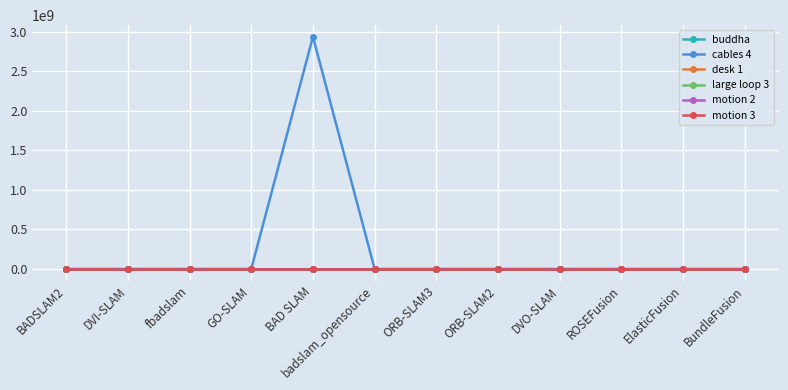

The value of desk 1 at BADSLAM2 is 0.5. True or false?

True